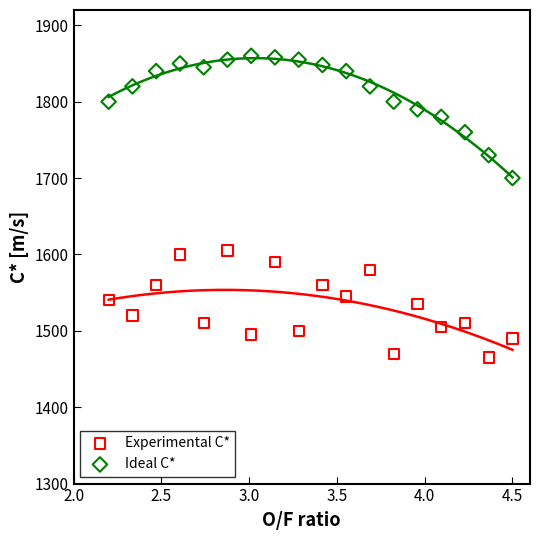

Across all series, what Y value is closest to 1662?

1700